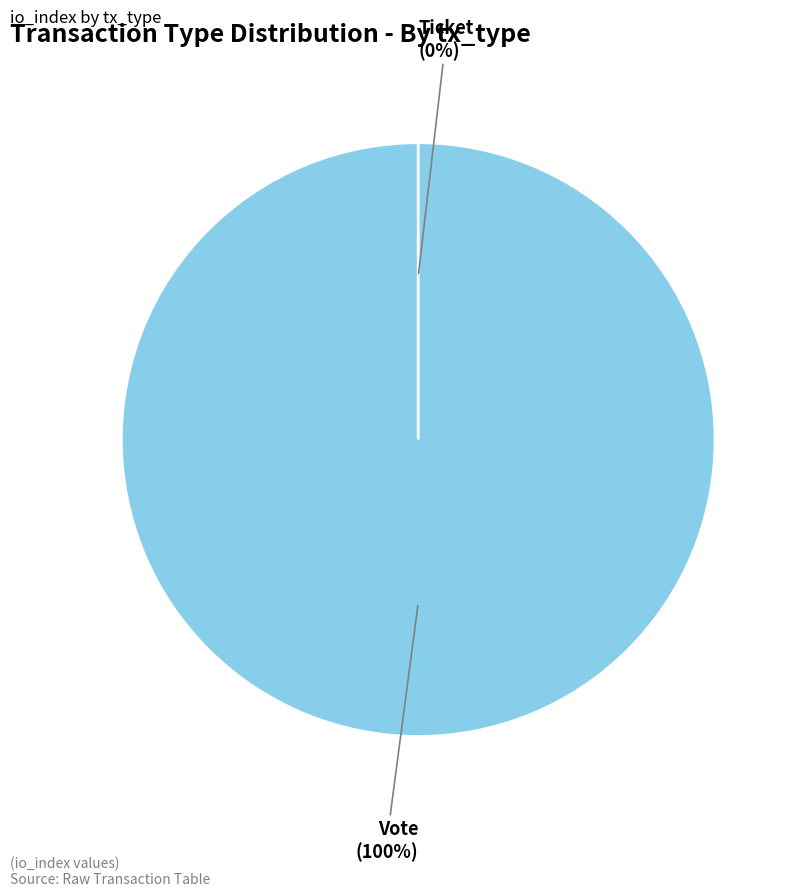

Which category has the smallest portion of the pie?

Ticket